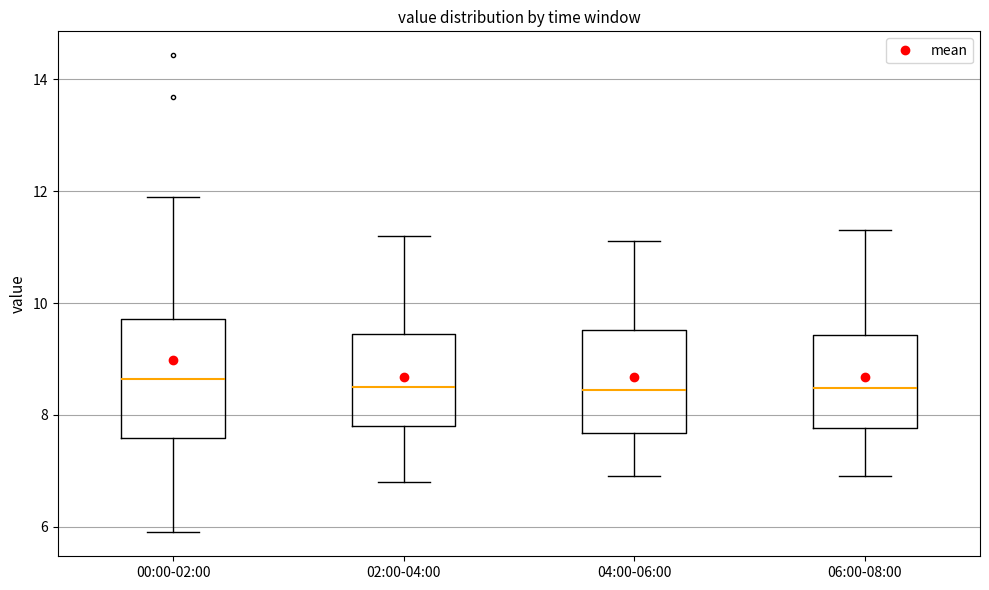

Reading left to right, transcribe this box plot: for each box, give where its median line is, the range the box spans, and where its two whiskers end, as read against the y-axis. The values are not printed on the chart, so give them approximately, as read against the axis.

00:00-02:00: median 8.6, box 7.6 to 9.8, whiskers 6.0 to 12.0
02:00-04:00: median 8.6, box 7.8 to 9.4, whiskers 6.8 to 11.2
04:00-06:00: median 8.4, box 7.6 to 9.6, whiskers 7.0 to 11.2
06:00-08:00: median 8.4, box 7.8 to 9.4, whiskers 7.0 to 11.4